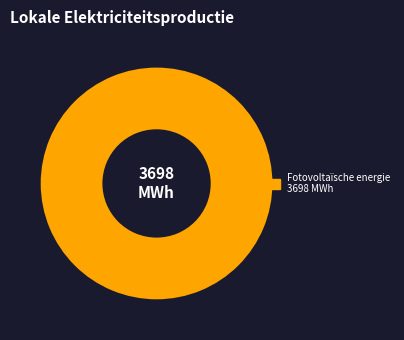

The Fotovoltaïsche energie 3698 MWh slice represents 100% of the pie. True or false?

True